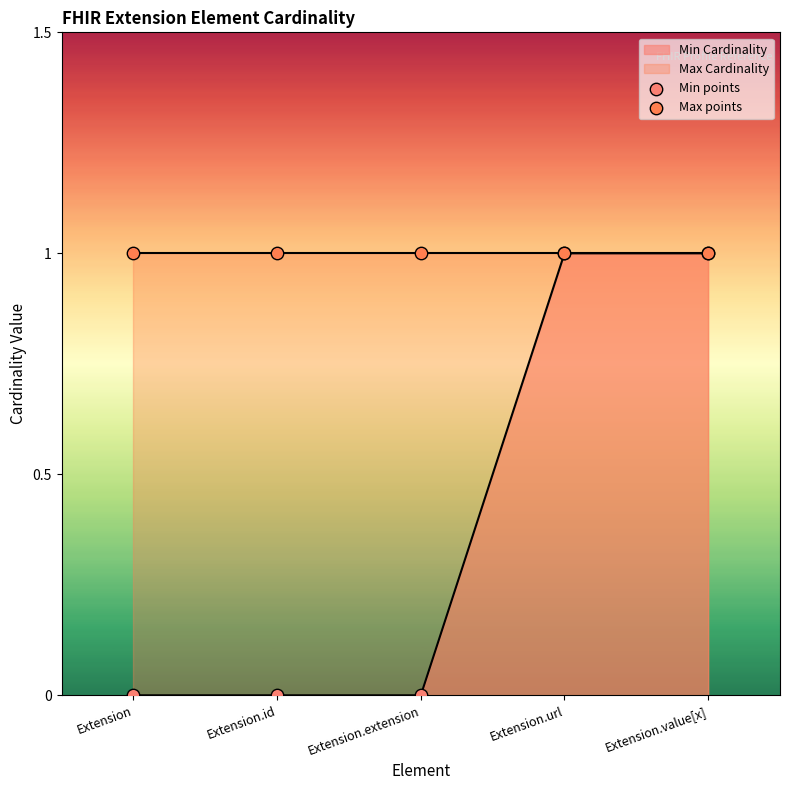

At which category is the sum across all series the highest?

Extension.url